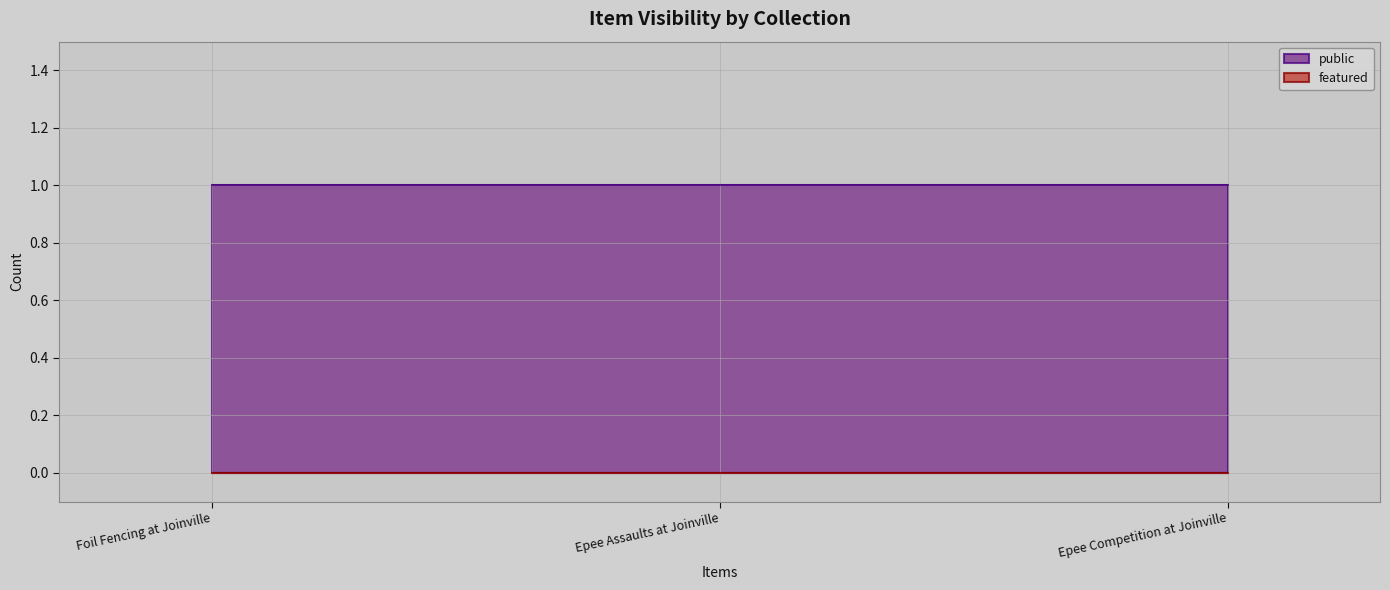

Which series changed the most between Foil Fencing at Joinville and Epee Assaults at Joinville?

public